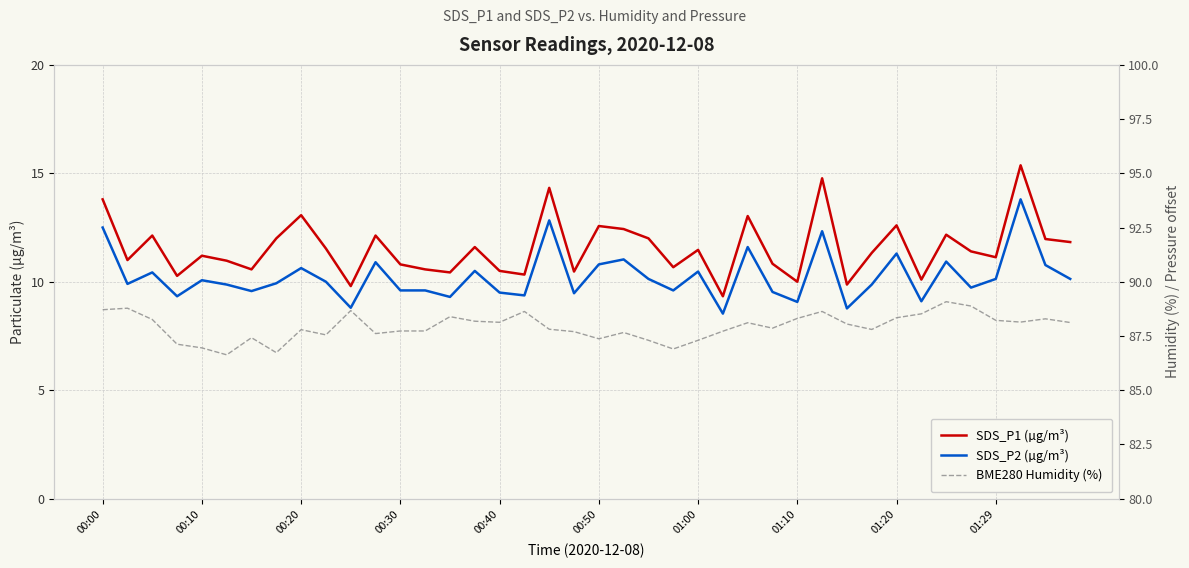

What is the sum of the SDS_P1 (µg/m³) values at 33 and 00:40?

21.3